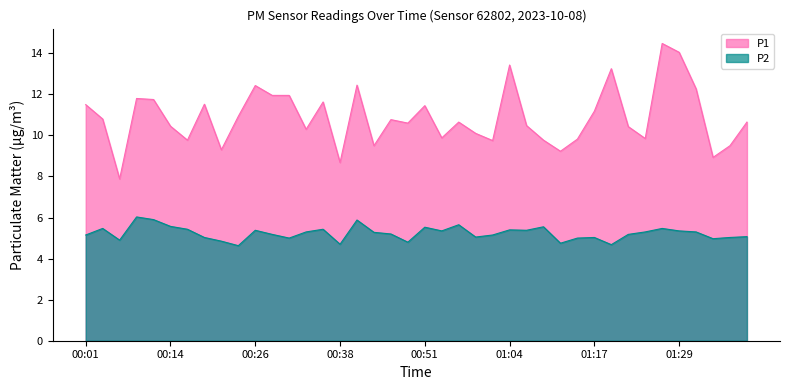

At how many categories does at least one series exceed 10?

27